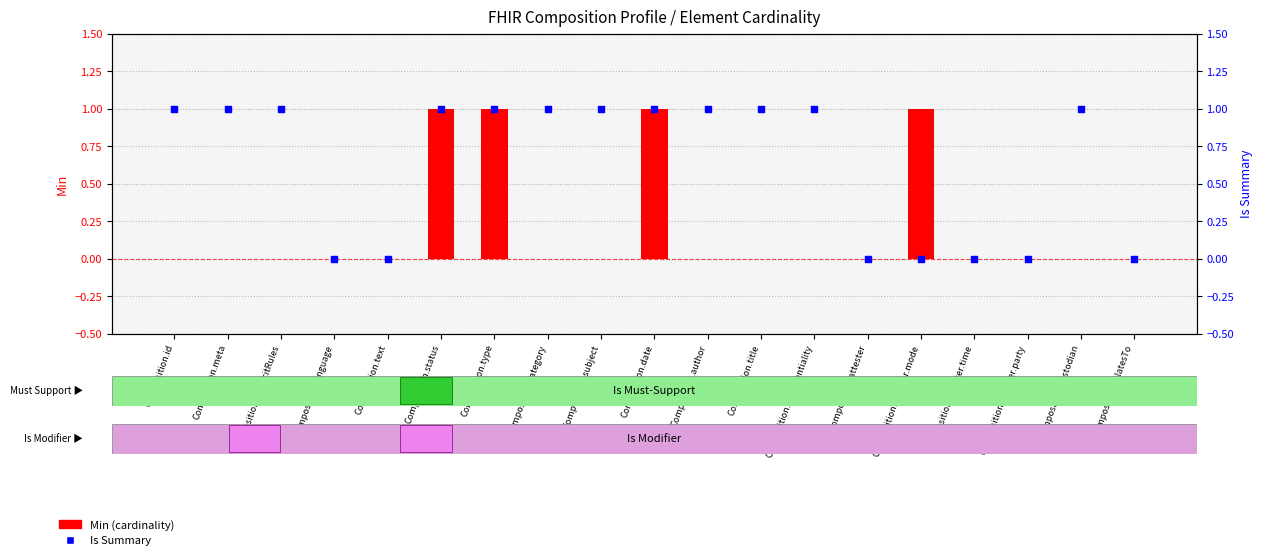

What are all the series names shown in the legend?

Min (cardinality), Is Summary